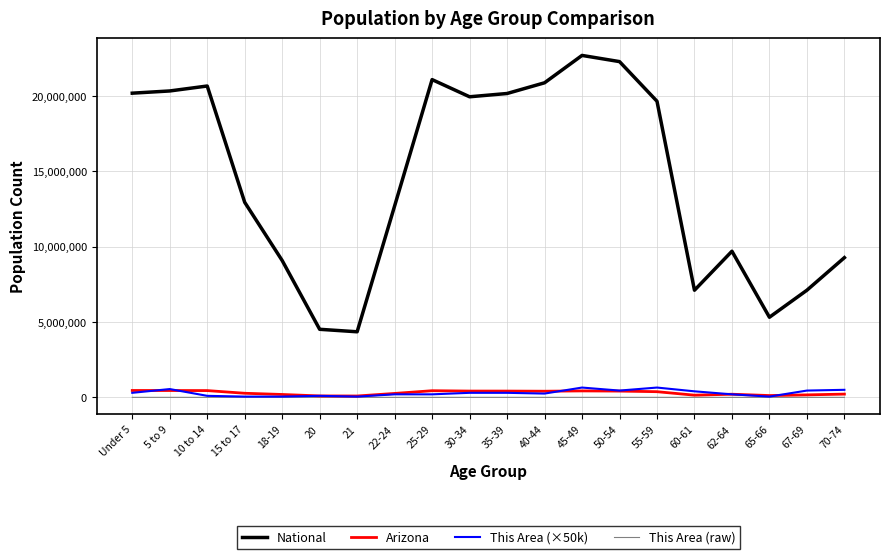

At which category does This Area (×50k) reach its first local peak?

5 to 9